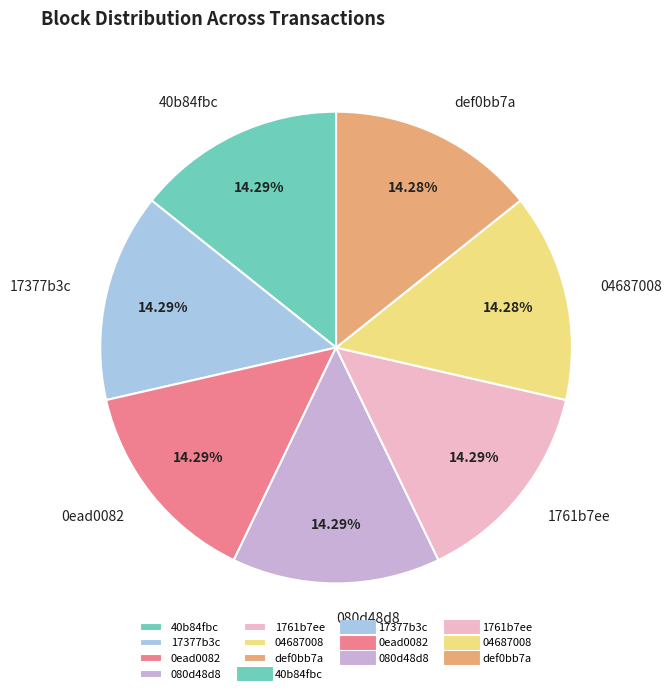

Does 17377b3c account for over 50% of the chart?

No